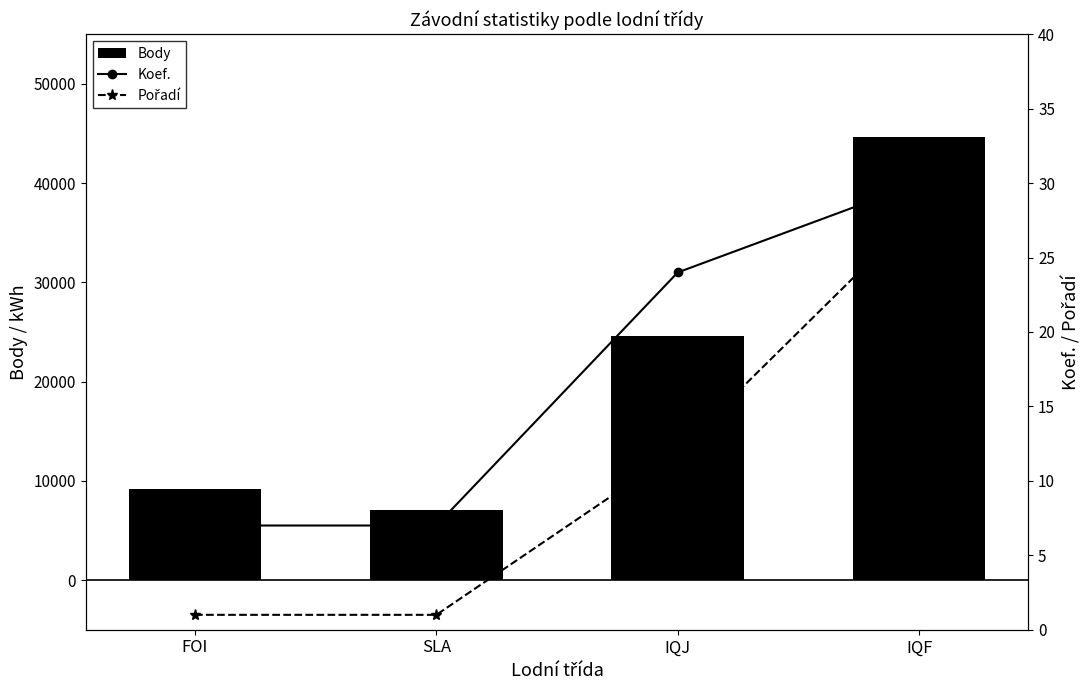

What is the difference between the highest and lowest values at IQJ?

24615